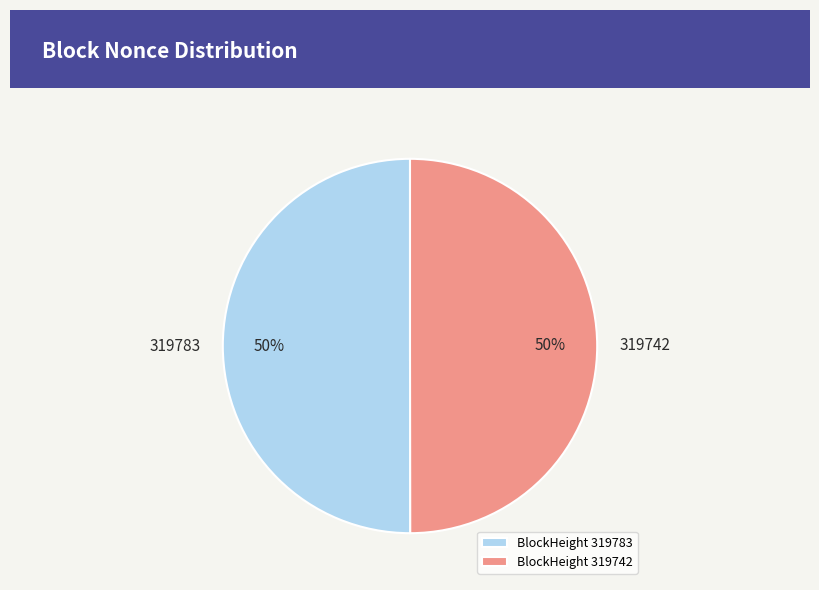

Approximately how many times larger is the value at 319783 compared to 319742?

1.0